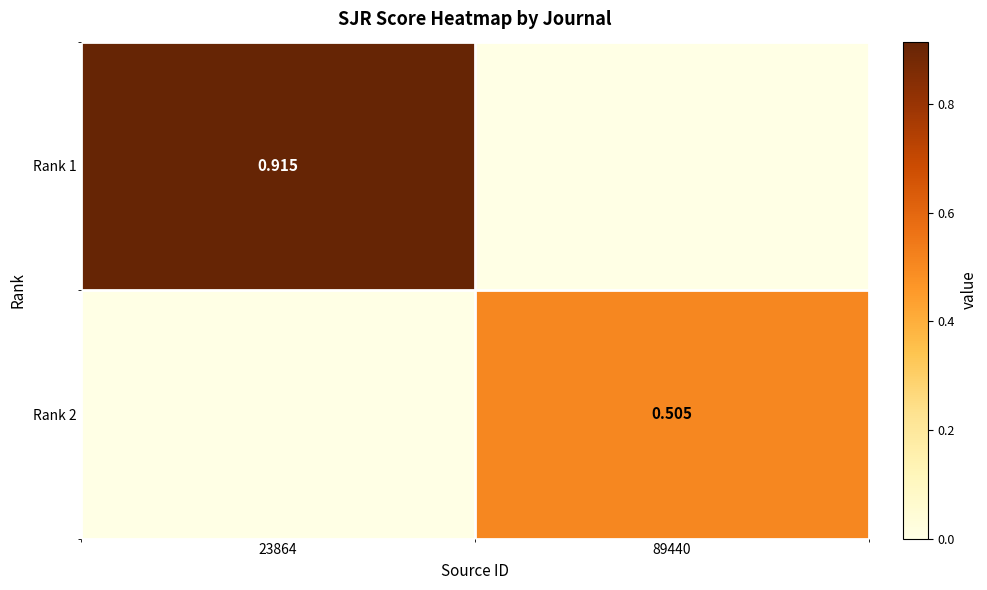

What is the highest value of the Rank 2 series?

0.5